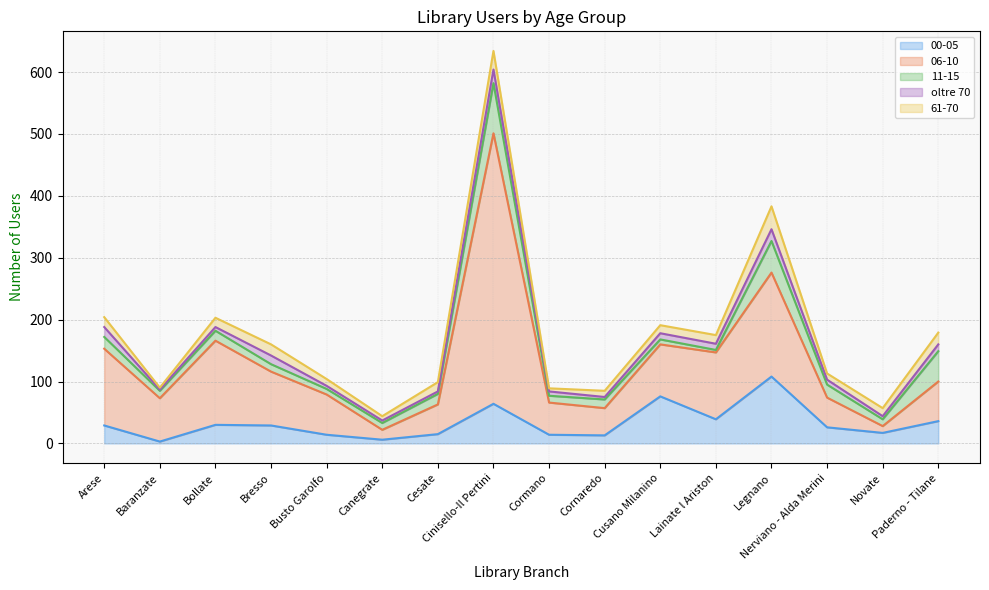

Reading right to left, what are all the values shown in this chart?

00-05: Paderno - Tilane=36	Novate=17	Nerviano - Alda Merini=26	Legnano=108	Lainate l Ariston=39	Cusano Milanino=76	Cornaredo=13	Cormano=14	Cinisello-Il Pertini=64	Cesate=15	Canegrate=6	Busto Garolfo=14	Bresso=29	Bollate=30	Baranzate=3	Arese=29
06-10: Paderno - Tilane=64	Novate=11	Nerviano - Alda Merini=48	Legnano=168	Lainate l Ariston=108	Cusano Milanino=84	Cornaredo=44	Cormano=52	Cinisello-Il Pertini=437	Cesate=48	Canegrate=16	Busto Garolfo=65	Bresso=87	Bollate=136	Baranzate=70	Arese=124
11-15: Paderno - Tilane=49	Novate=11	Nerviano - Alda Merini=21	Legnano=51	Lainate l Ariston=4	Cusano Milanino=8	Cornaredo=14	Cormano=11	Cinisello-Il Pertini=81	Cesate=17	Canegrate=11	Busto Garolfo=9	Bresso=12	Bollate=16	Baranzate=12	Arese=19
oltre 70: Paderno - Tilane=11	Novate=5	Nerviano - Alda Merini=8	Legnano=19	Lainate l Ariston=10	Cusano Milanino=10	Cornaredo=4	Cormano=7	Cinisello-Il Pertini=22	Cesate=4	Canegrate=4	Busto Garolfo=5	Bresso=14	Bollate=6	Baranzate=2	Arese=16
61-70: Paderno - Tilane=19	Novate=13	Nerviano - Alda Merini=10	Legnano=37	Lainate l Ariston=14	Cusano Milanino=13	Cornaredo=10	Cormano=5	Cinisello-Il Pertini=30	Cesate=15	Canegrate=7	Busto Garolfo=11	Bresso=18	Bollate=15	Baranzate=3	Arese=16